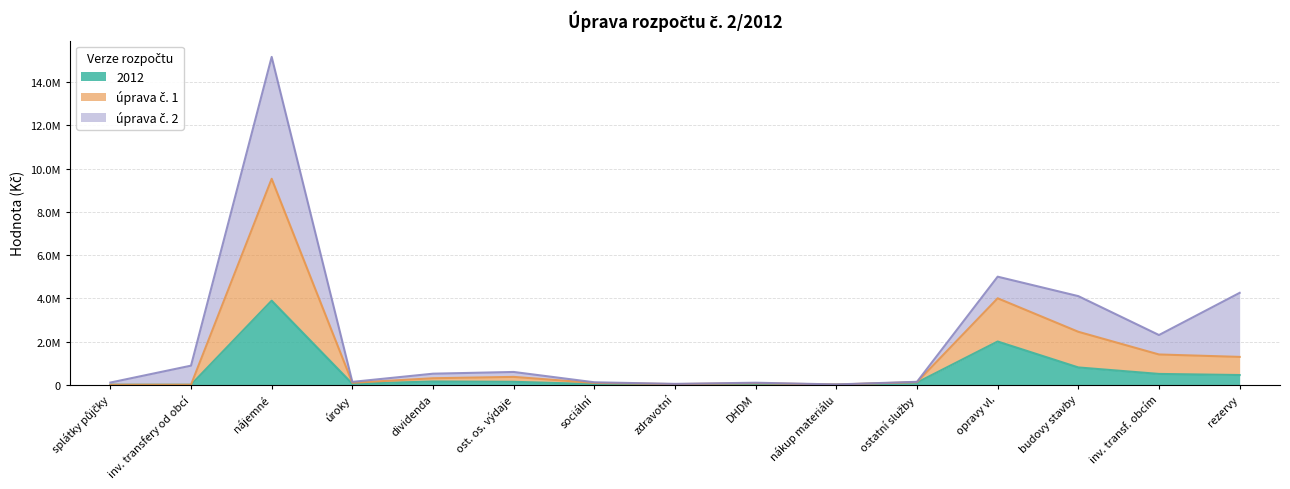

At which label does 2012 reach its minimum?

splátky půjčky